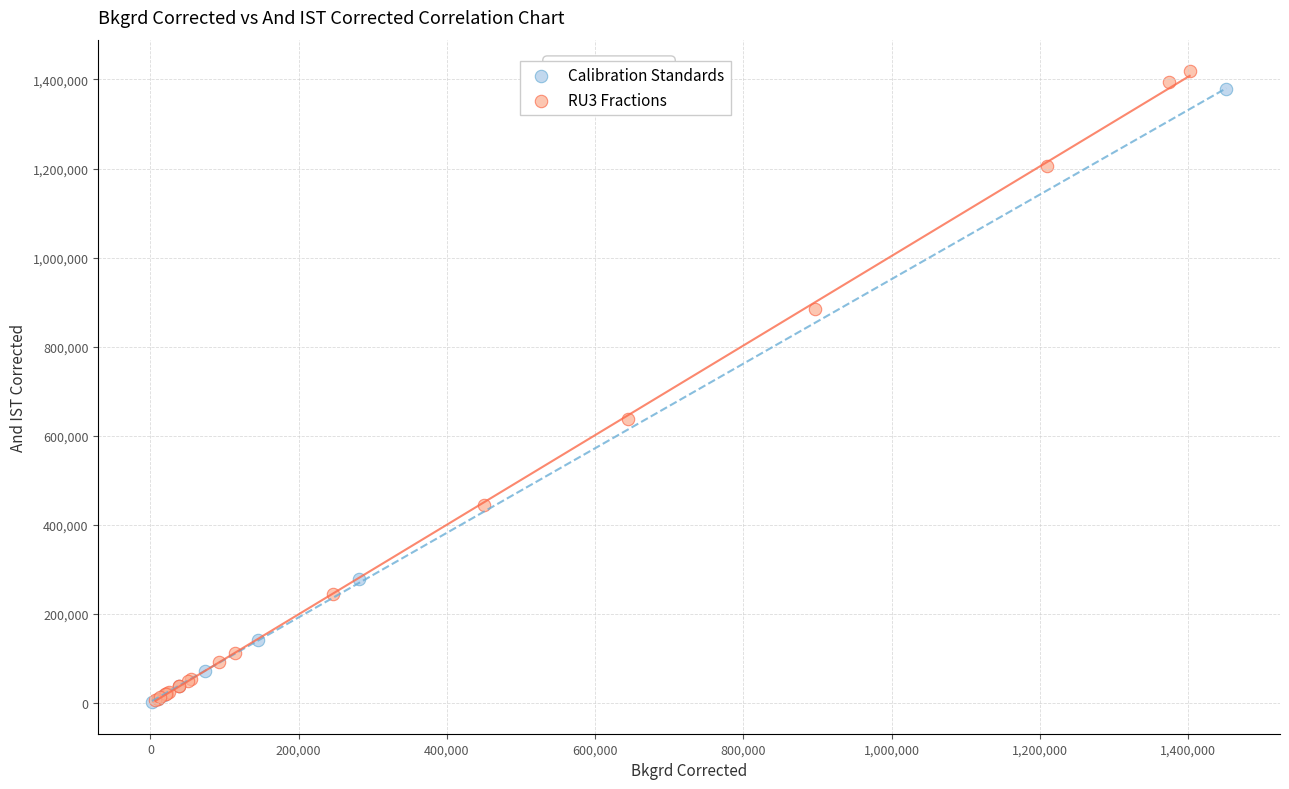

Which series has the largest Y range (max minus min)?

RU3 Fractions